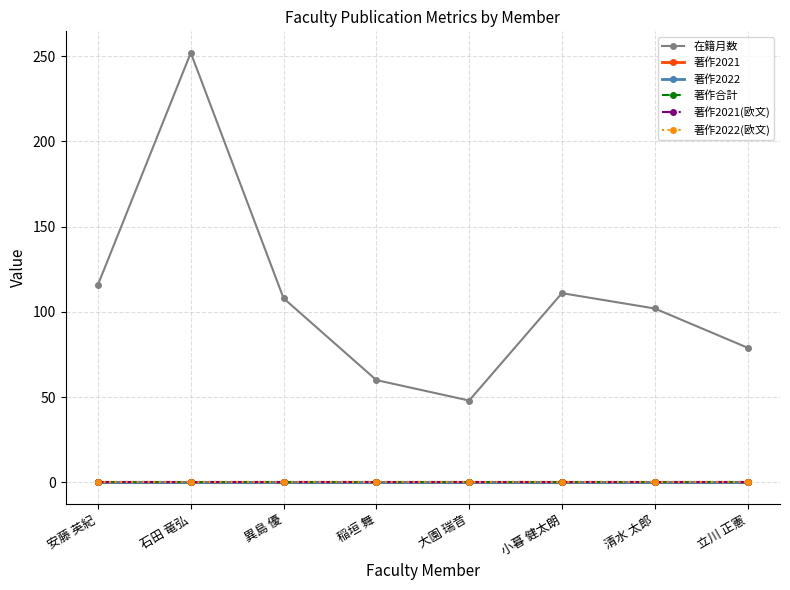

Reading left to right, transcribe all the data shown in this chart.

在籍月数: 116	252	108	60	48	111	102	79
著作2021: 0	0	0	0	0	0	0	0
著作2022: 0	0	0	0	0	0	0	0
著作合計: 0	0	0	0	0	0	0	0
著作2021(欧文): 0	0	0	0	0	0	0	0
著作2022(欧文): 0	0	0	0	0	0	0	0